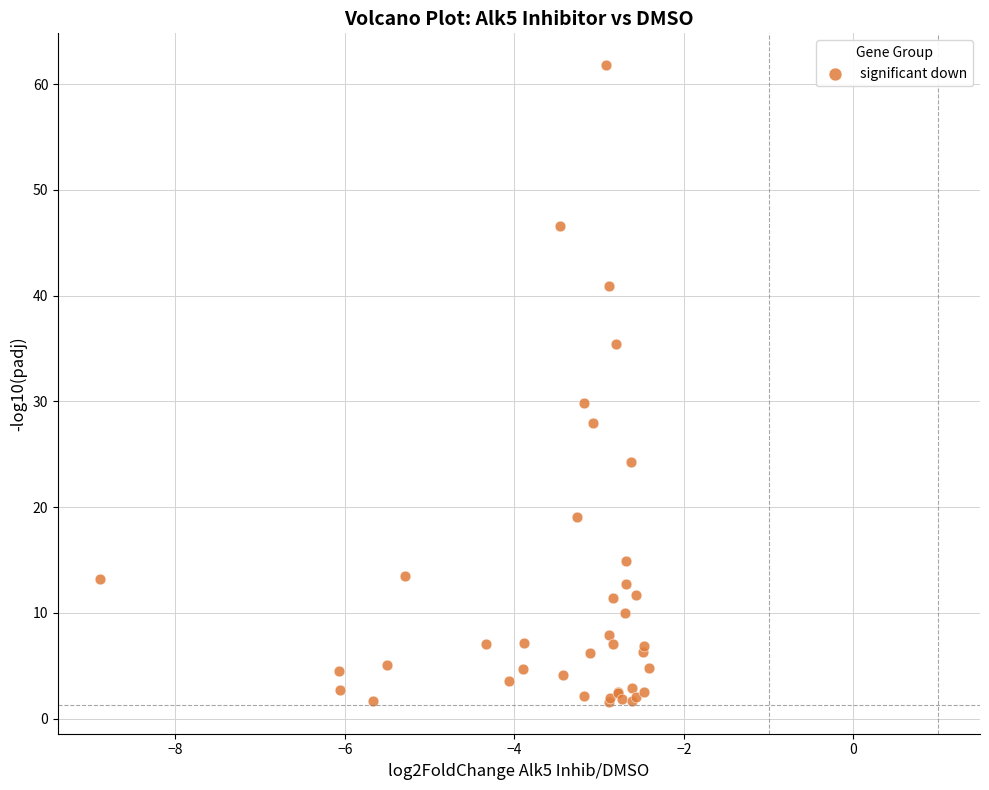

What Y value in the scatter plot is closest to 31?

29.8